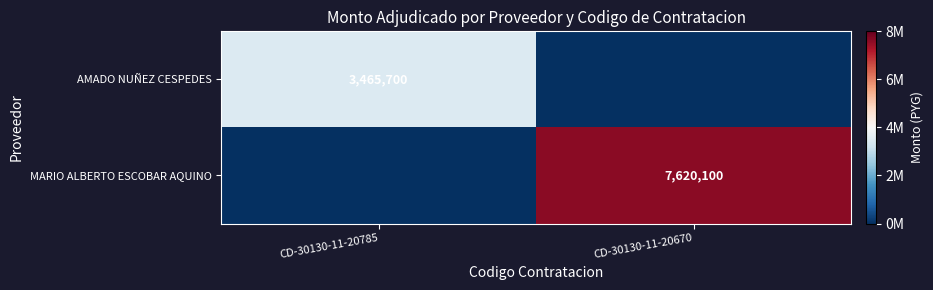

The AMADO NUÑEZ CESPEDES series shows 3465700 at CD-30130-11-20785. True or false?

True